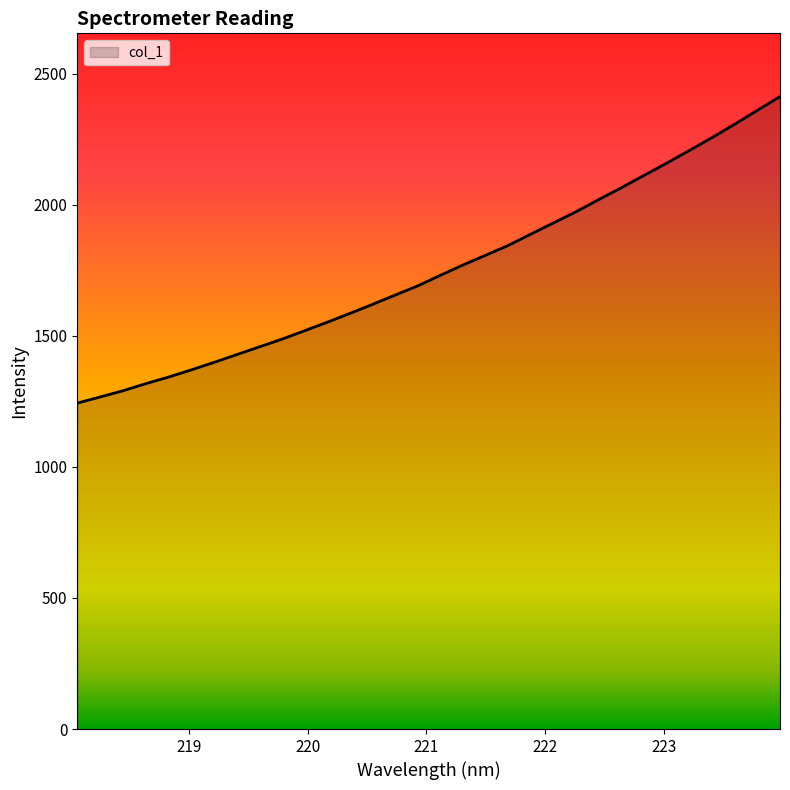

What is the smallest value displayed?

1243.4